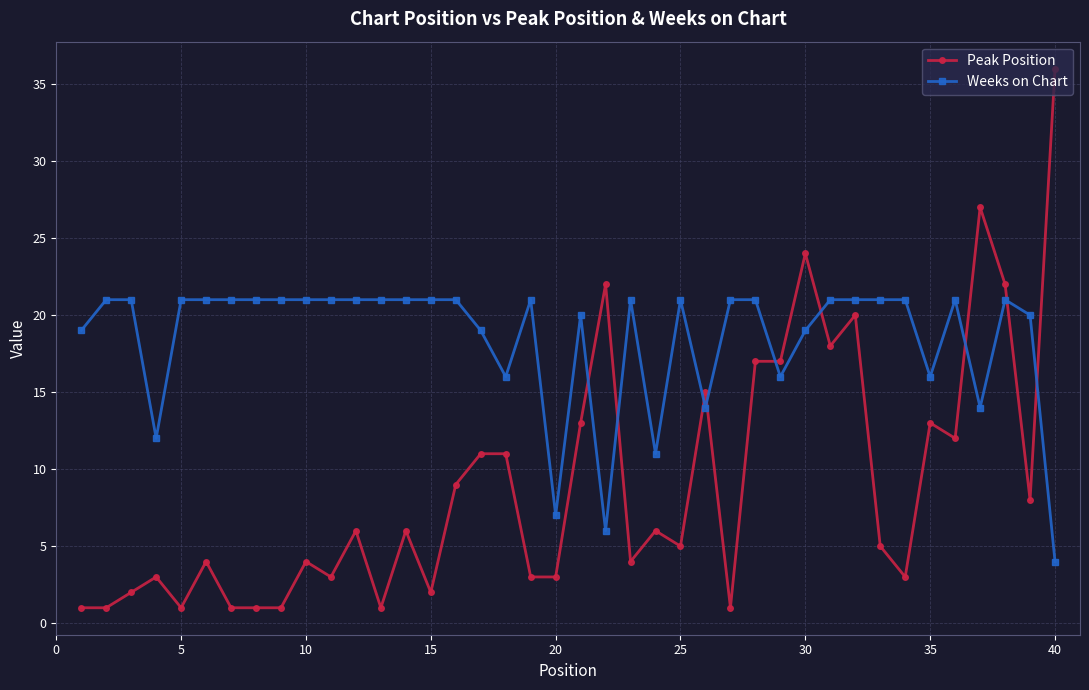

Which series has the largest range (max minus min)?

Peak Position